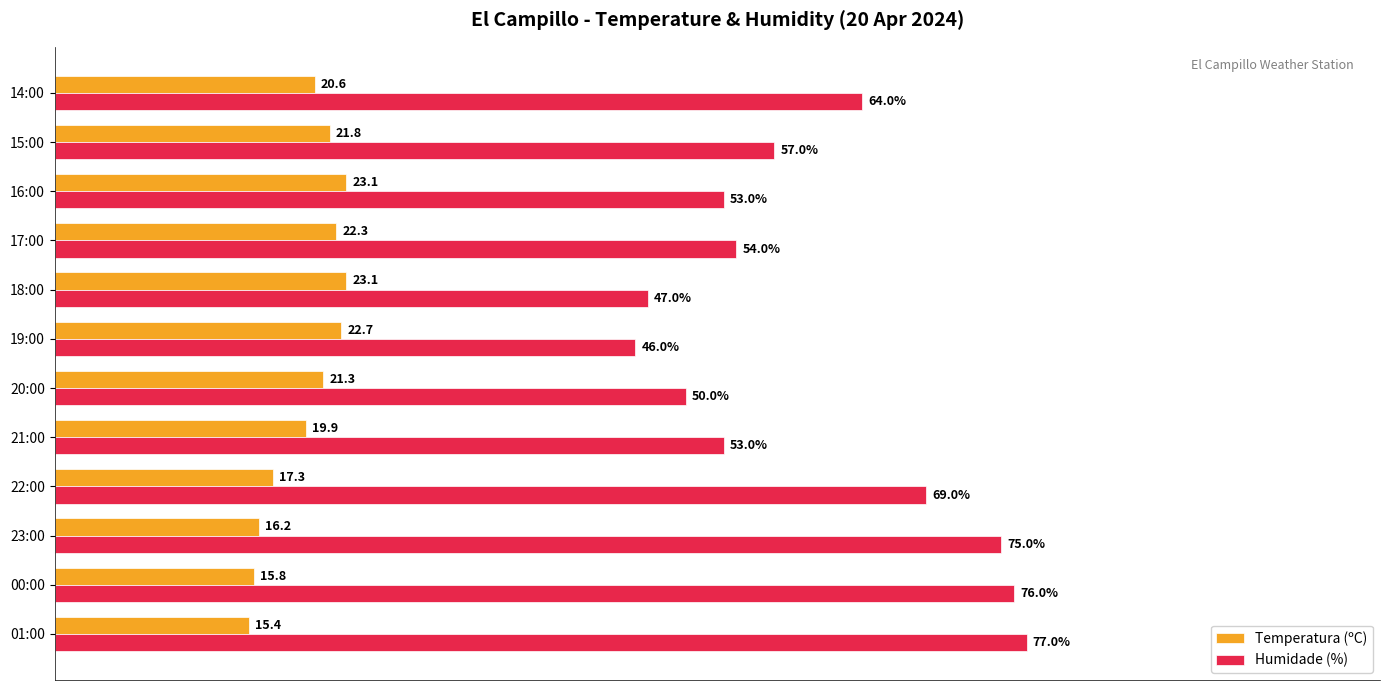

At which category is the sum across all series the highest?

01:00